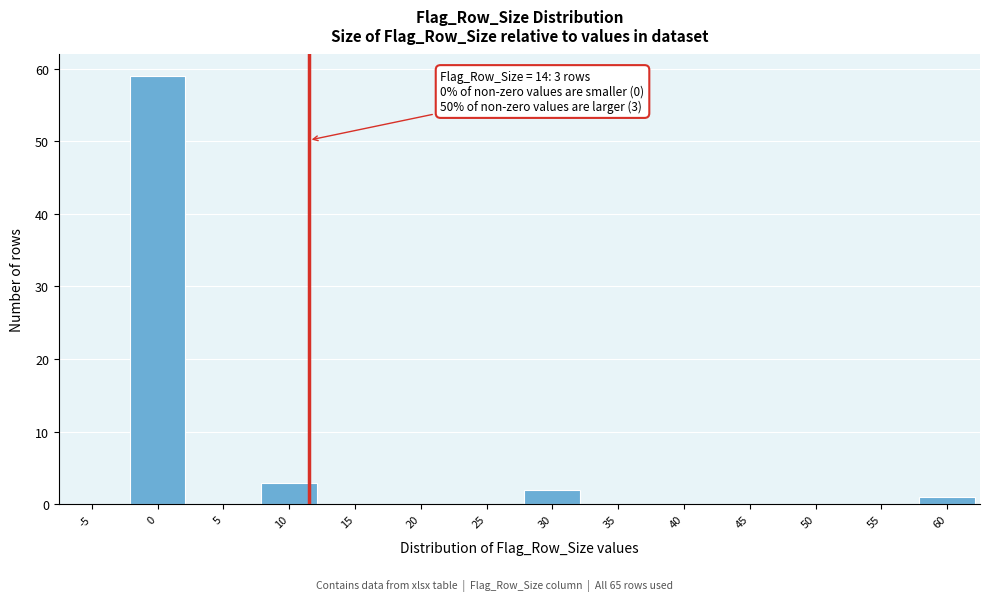

Reading left to right, transcribe all the data shown in this chart.

-5=0	0=59	5=0	10=3	15=0	20=0	25=0	30=2	35=0	40=0	45=0	50=0	55=0	60=1